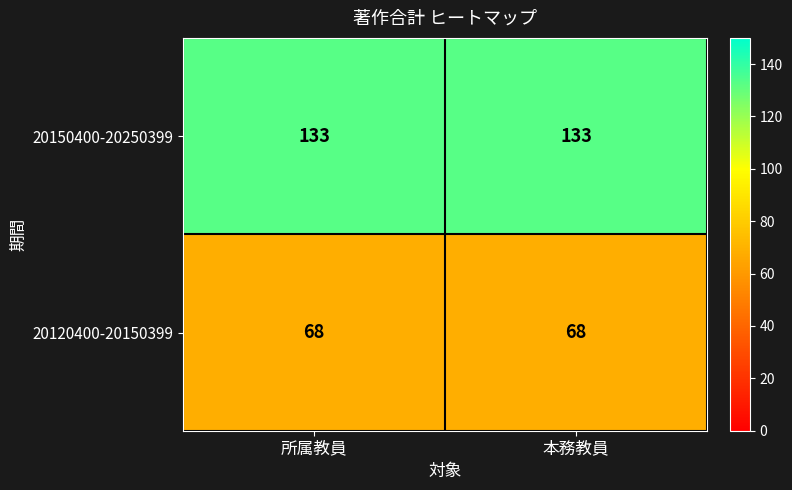

Reading right to left, list all the values displayed in this chart.

20150400-20250399: 本務教員=133	所属教員=133
20120400-20150399: 本務教員=68	所属教員=68